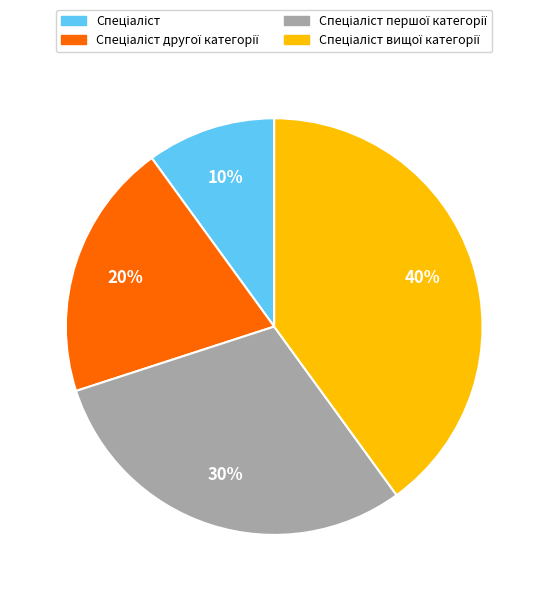

To the nearest percent, what is the difference between the largest and smallest slice percentages?

30%